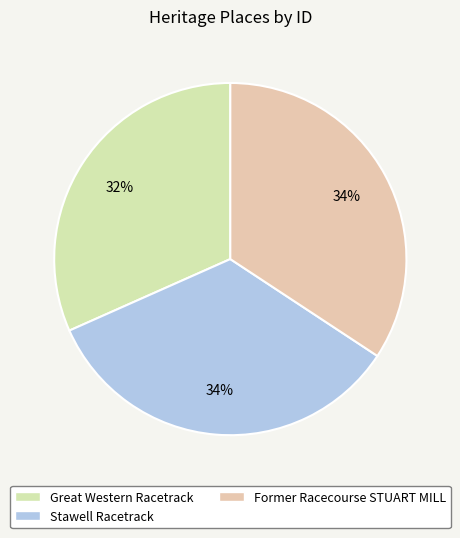

The Great Western Racetrack slice represents 24% of the pie. True or false?

False